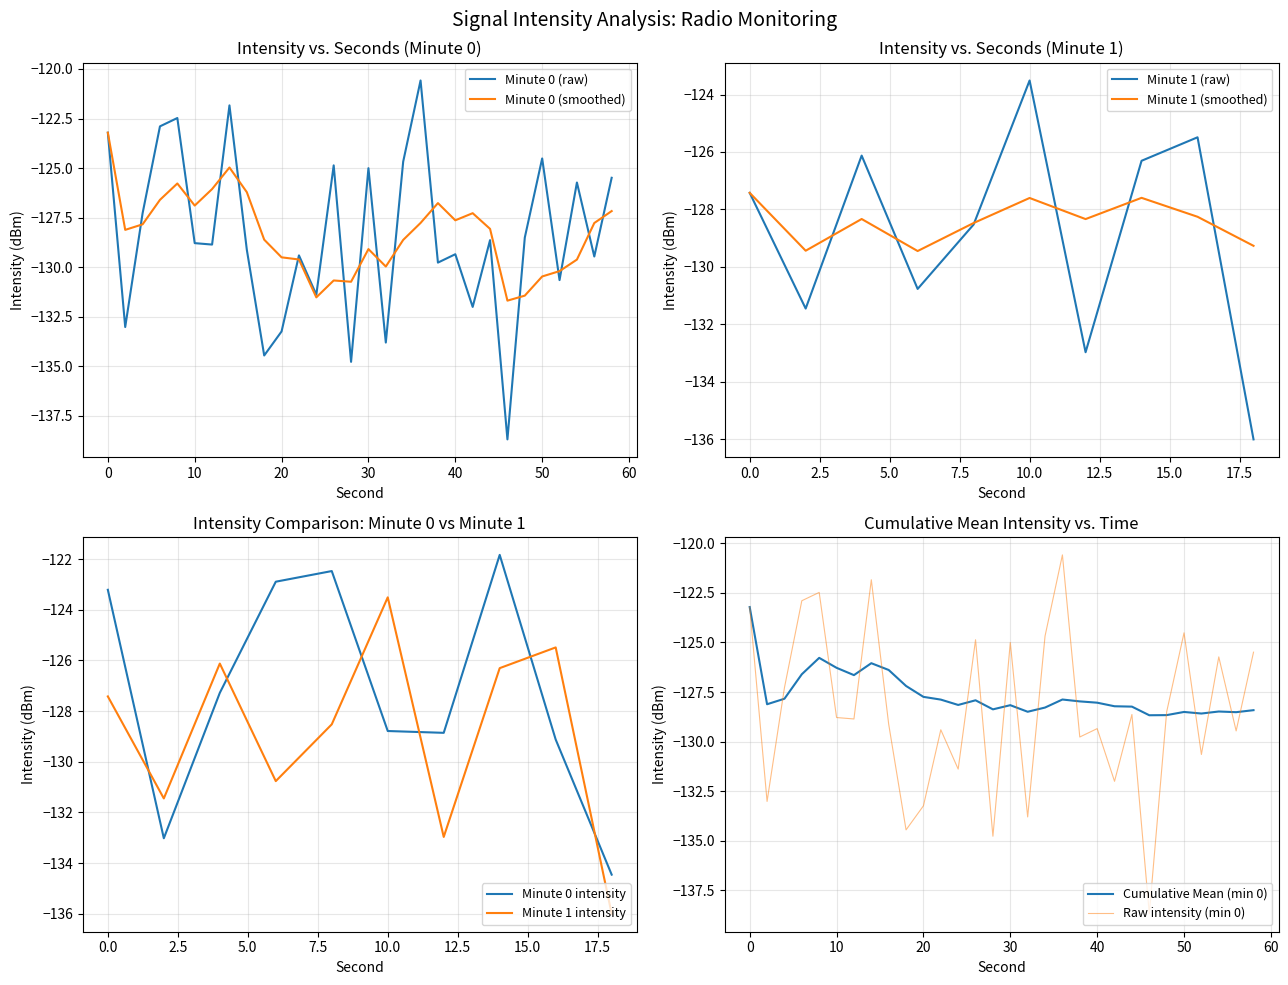

The intensity(dBm) min1 series shows -128.5 at 8. True or false?

True